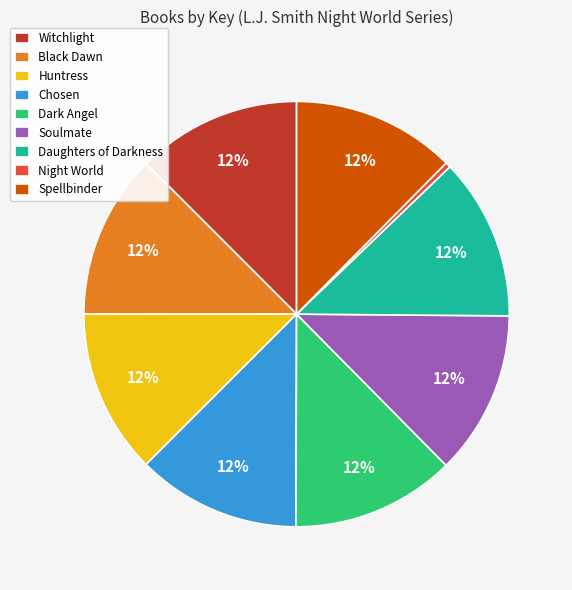

Between Daughters of Darkness and Night World, which is larger?

Daughters of Darkness